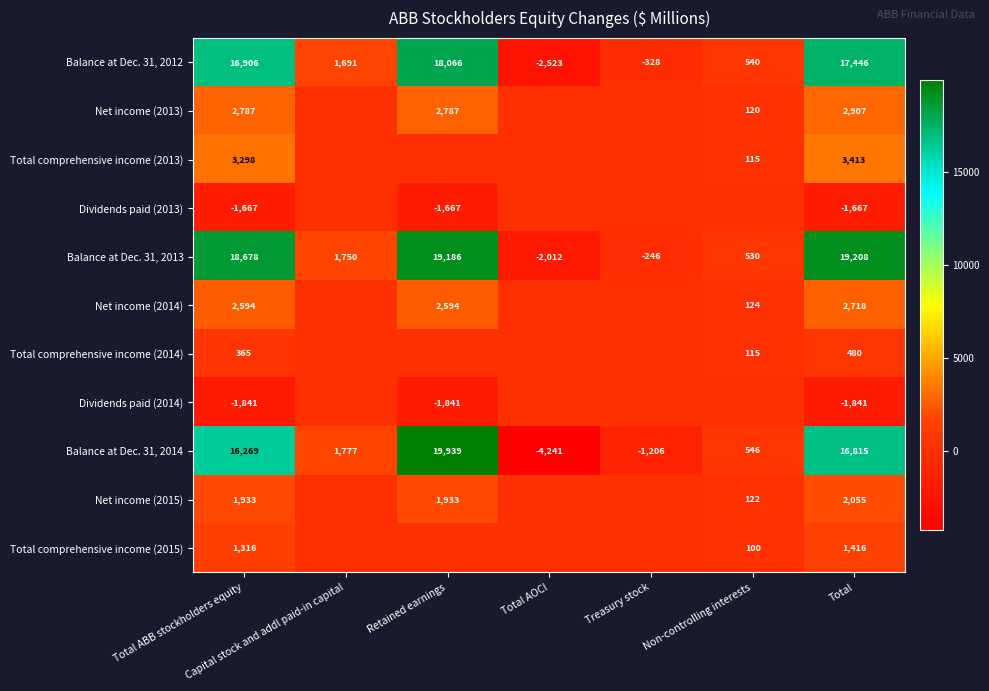

The value of Balance at Dec. 31, 2013 at Non-controlling interests is 530. True or false?

True